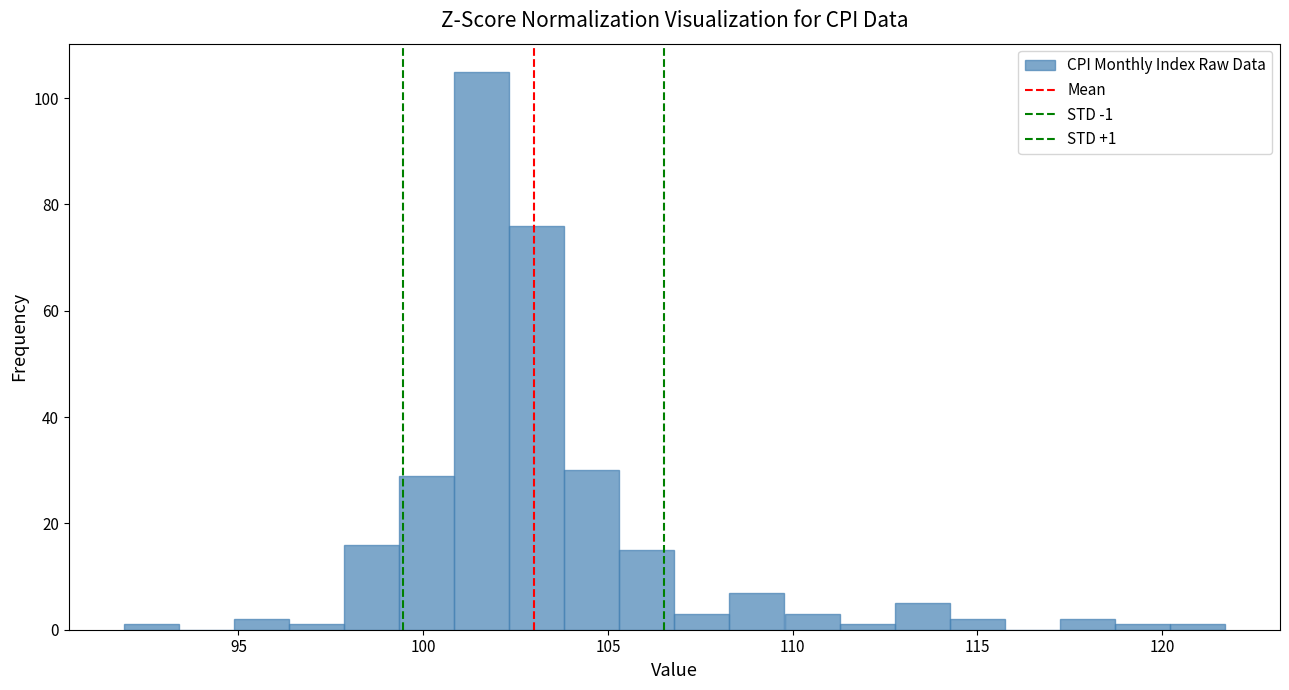

Around what value on the x-axis is the tallest bar? Give the approximate position of its centre, as read against the axis.

101.5